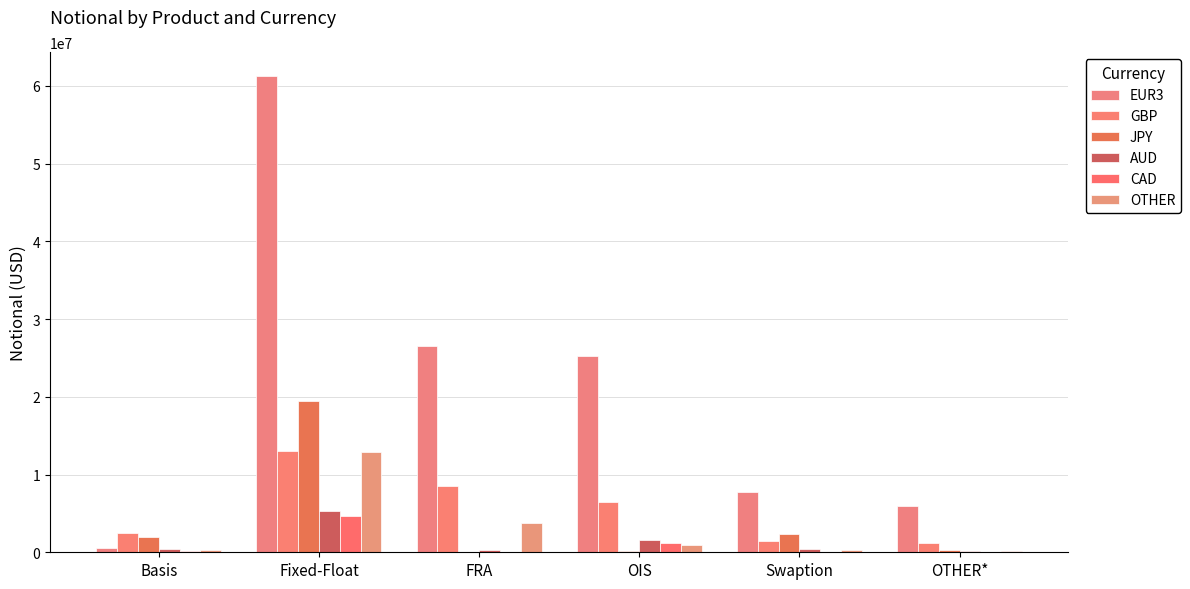

Are the bars horizontal?

No